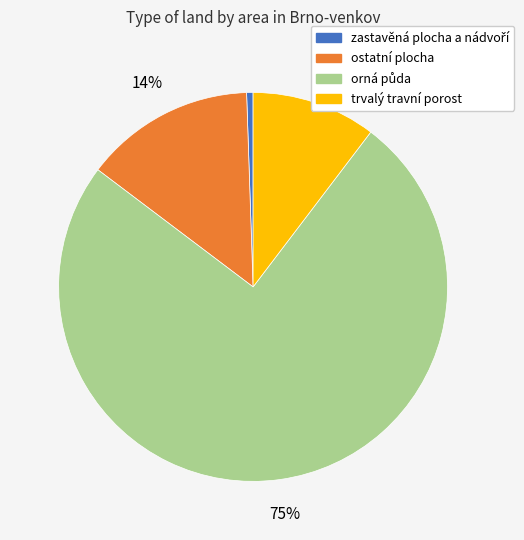

To the nearest percent, what percentage of the pie is trvalý travní porost?

10%